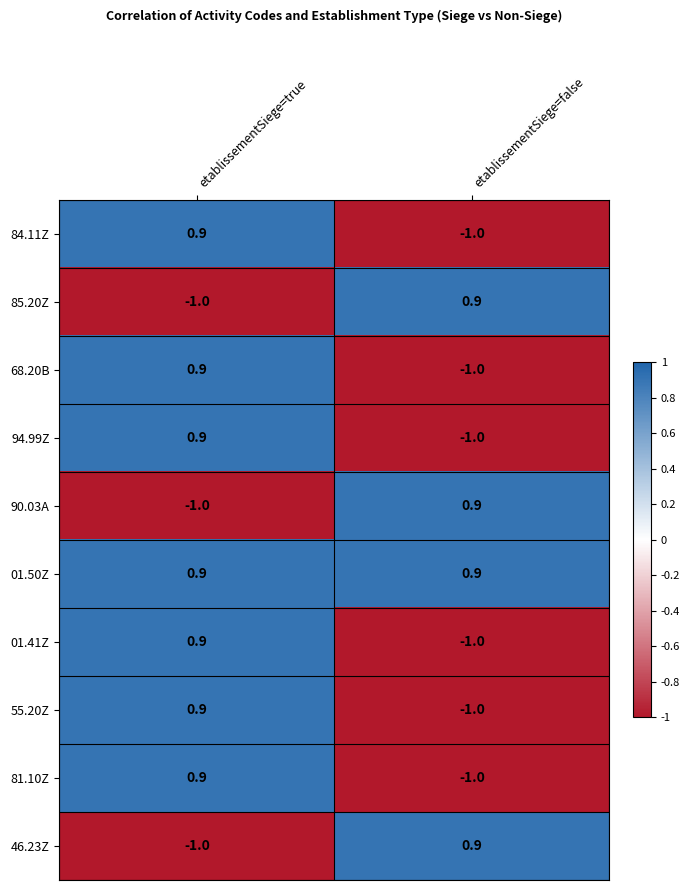

Rank the categories by 81.10Z value from lowest to highest.

etablissementSiege=false, etablissementSiege=true